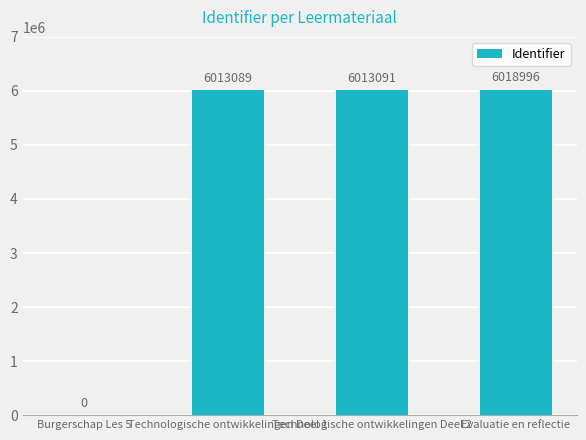

What is the sum of the values at Burgerschap Les 5 and Technologische ontwikkelingen Deel 1?

6013089